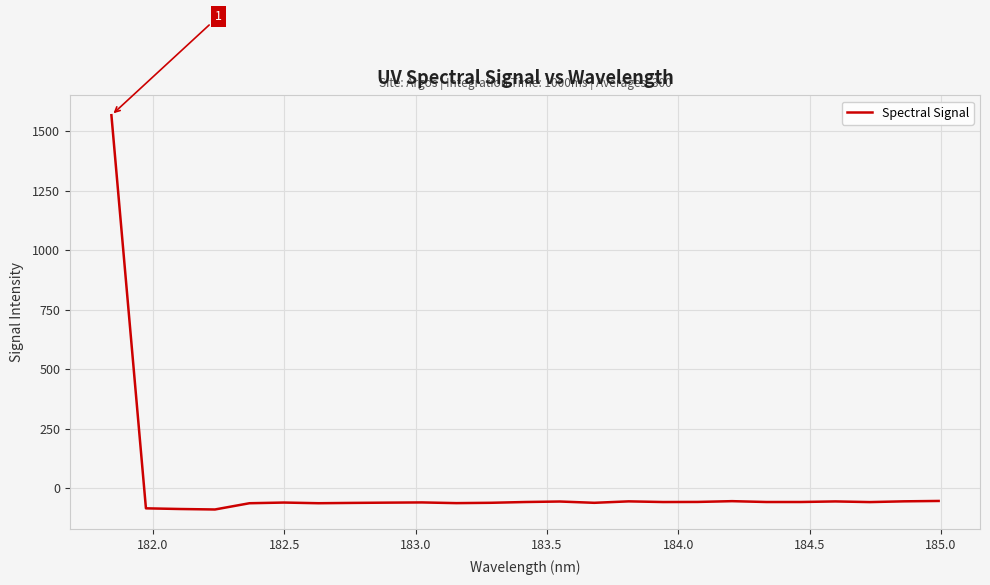

What is the average value?

3.4